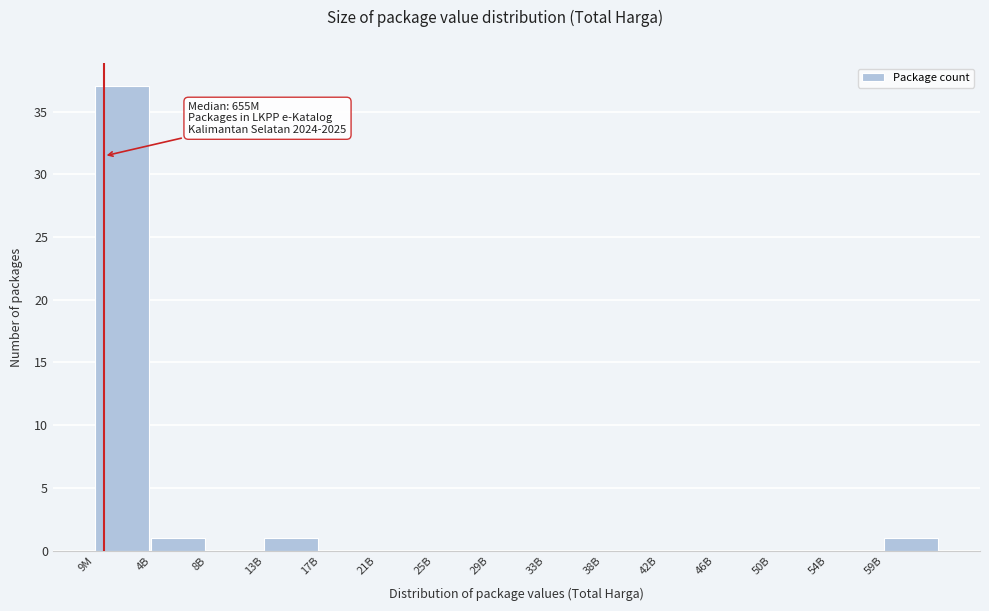

Reading right to left, what are all the values shown in this chart?

59B=1	54B=0	50B=0	46B=0	42B=0	38B=0	33B=0	29B=0	25B=0	21B=0	17B=0	13B=1	8B=0	4B=1	9M=37